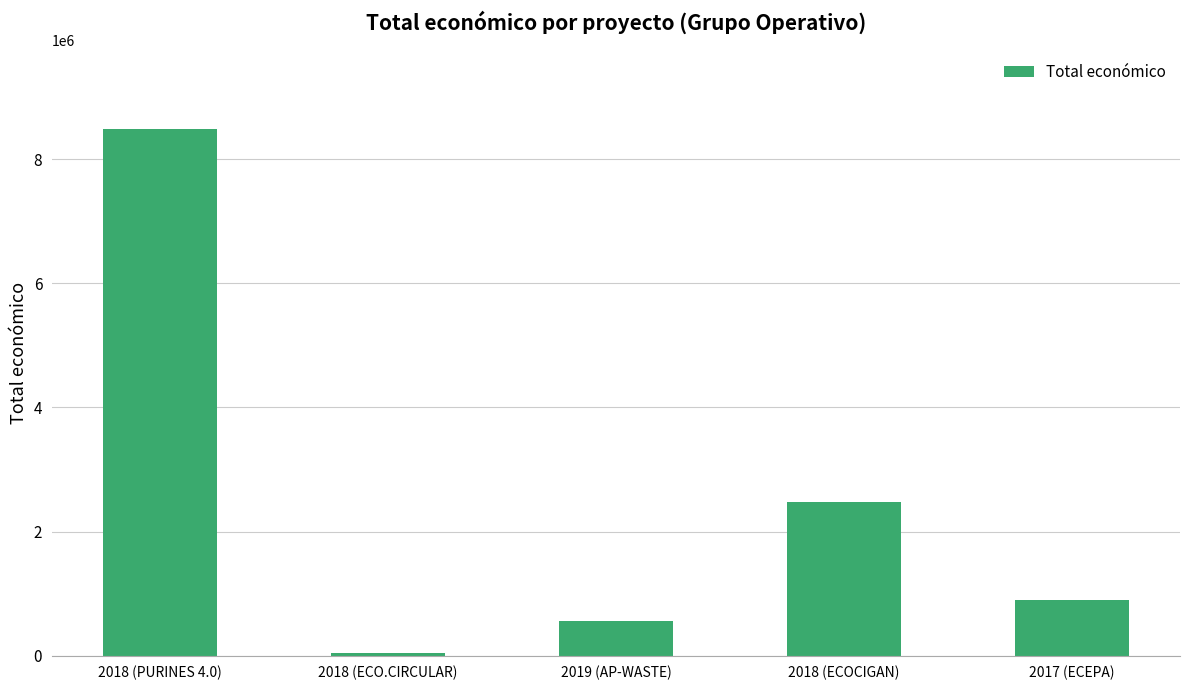

At which label does the data first exceed 899843?

2018 (PURINES 4.0)